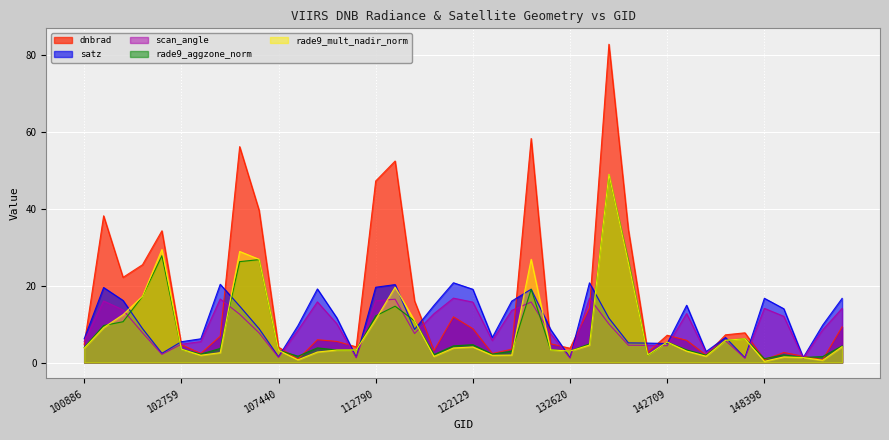

Which series has the largest range (max minus min)?

dnbrad